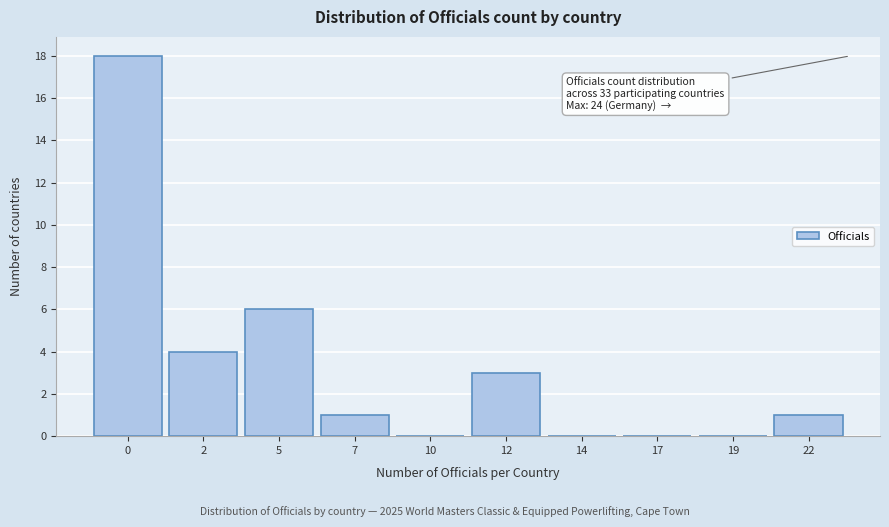

Reading left to right, extract all data points from this chart.

0=18	2=4	5=6	7=1	10=0	12=3	14=0	17=0	19=0	22=1